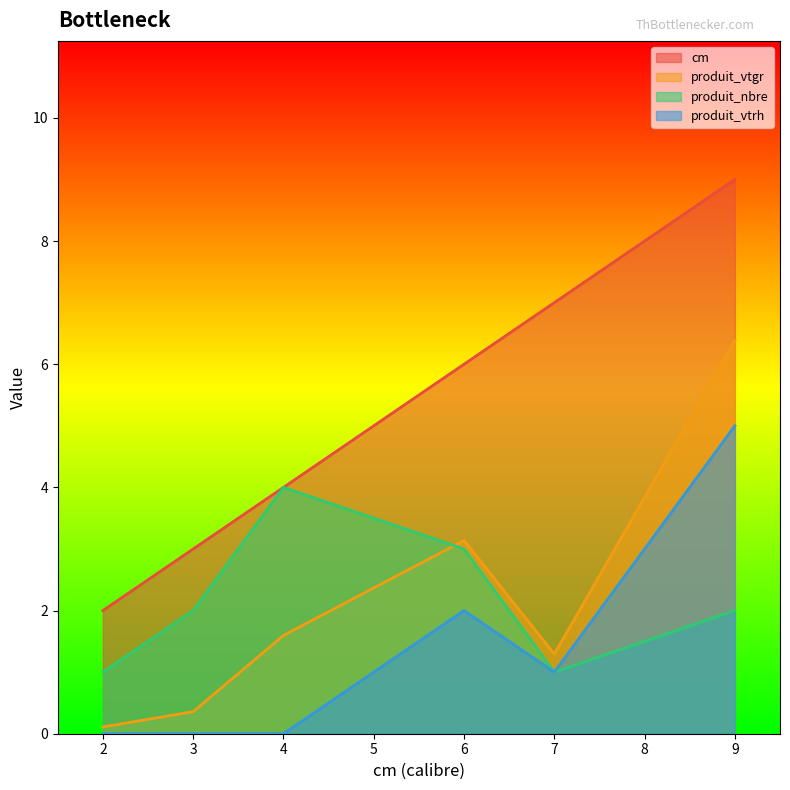

How many lines are shown in the chart?

4